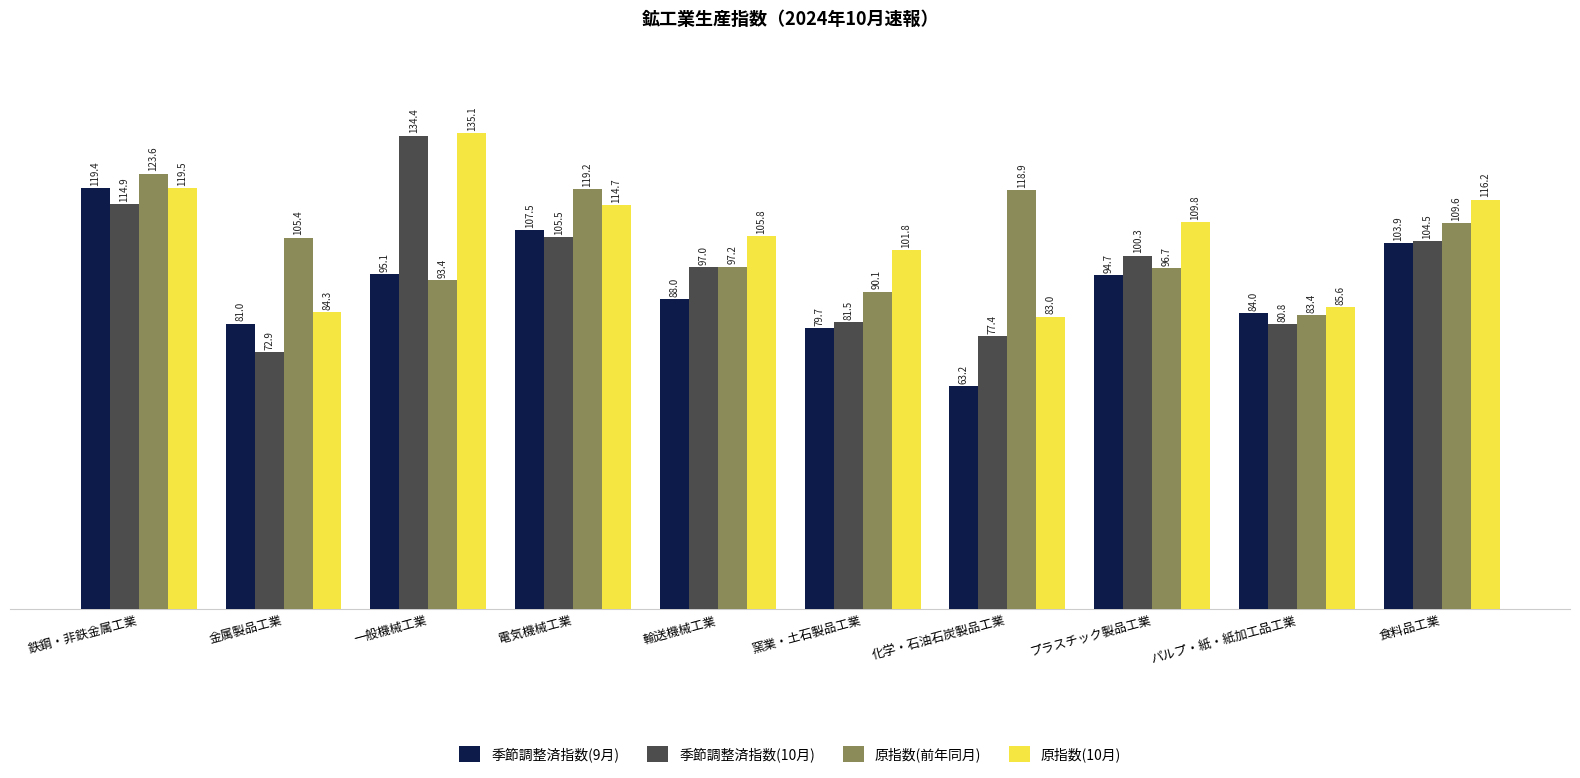

What is the approximate value of 季節調整済指数(9月) at 窯業・土石製品工業?

79.7